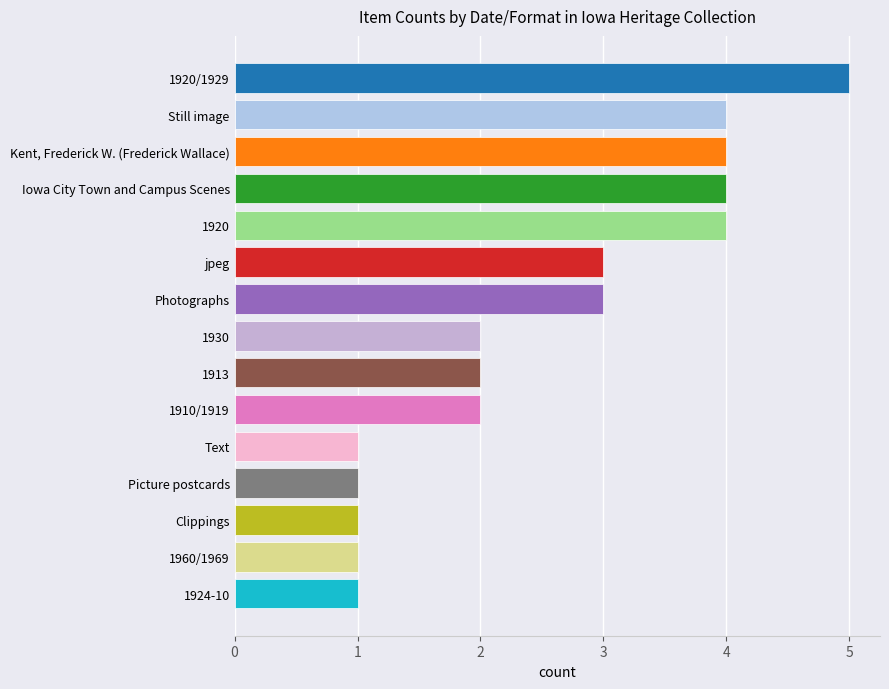

Does the chart contain stacked bars?

No